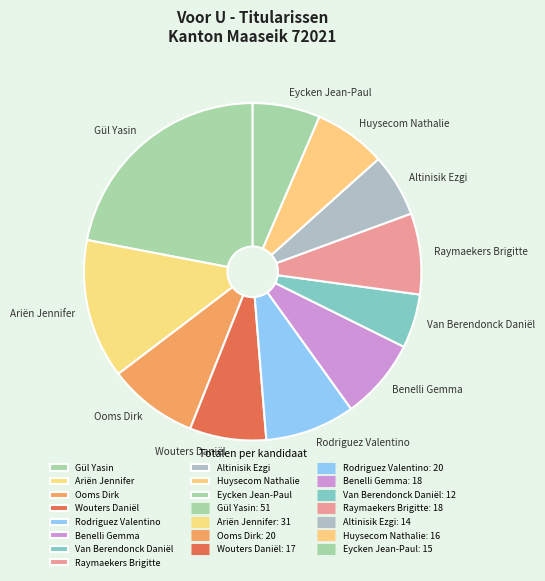

What is the smallest slice in the pie chart?

Van Berendonck Daniël